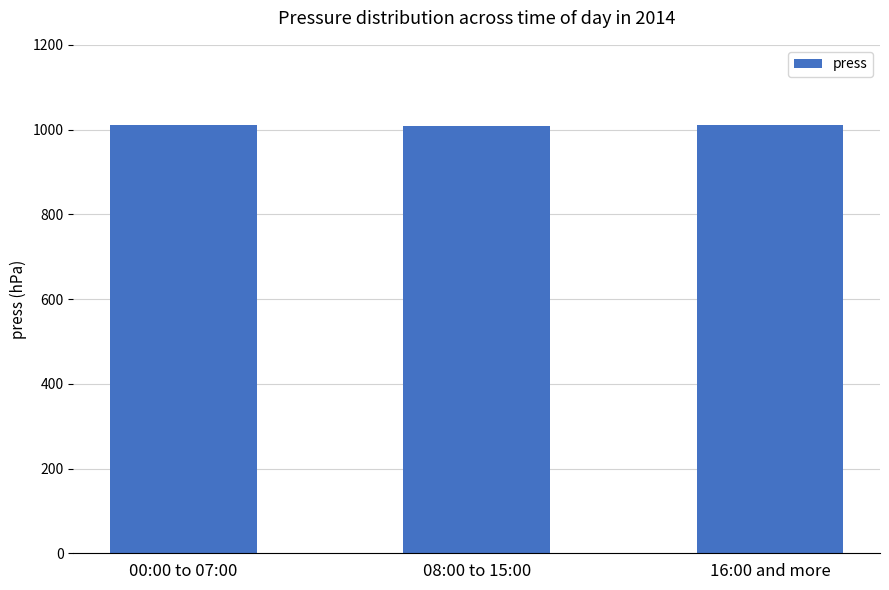

How many values exceed 1010?

2